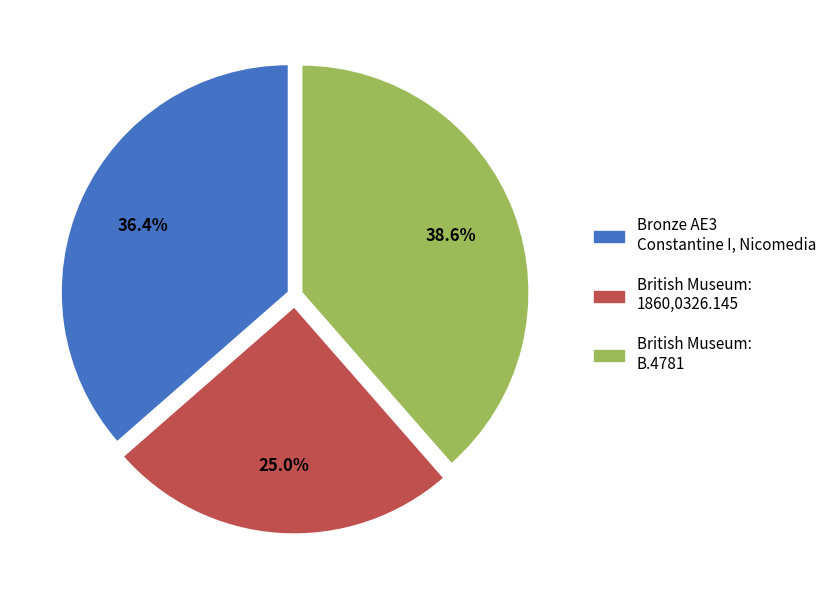

Does any single category account for the majority?

No